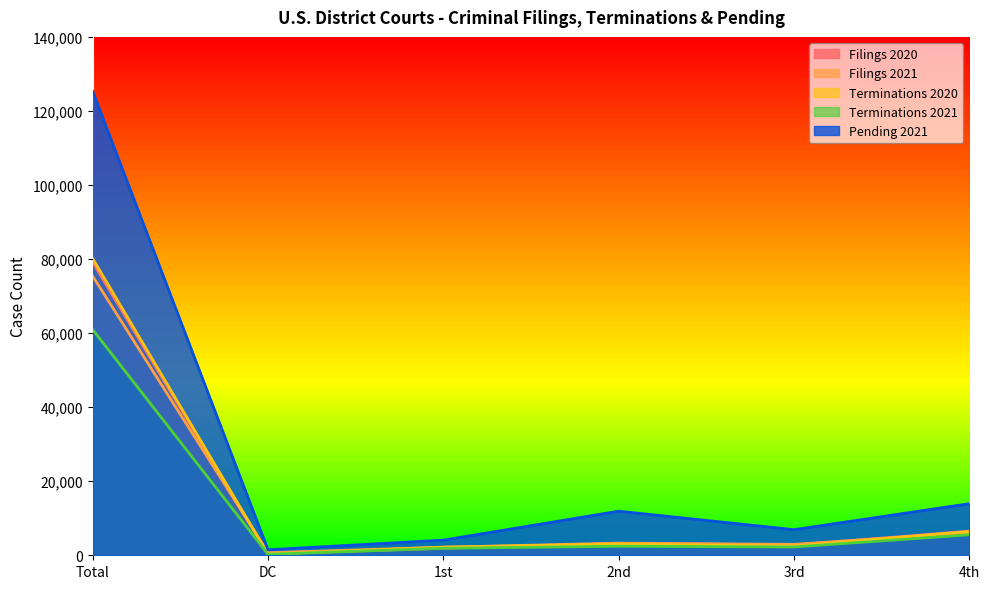

At which label does Pending 2021 first exceed 11904?

Total